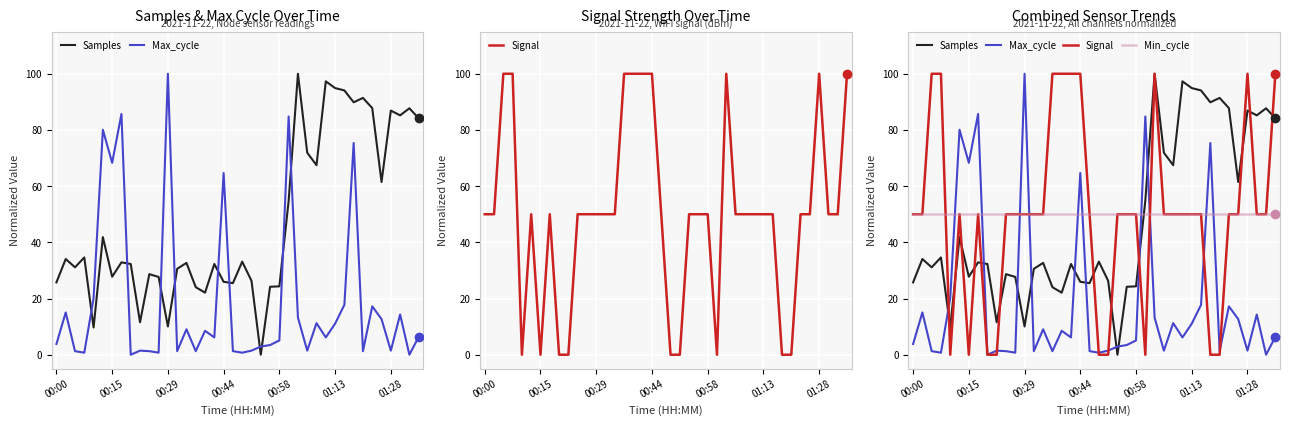

How many values in Max_cycle are above zero?

38